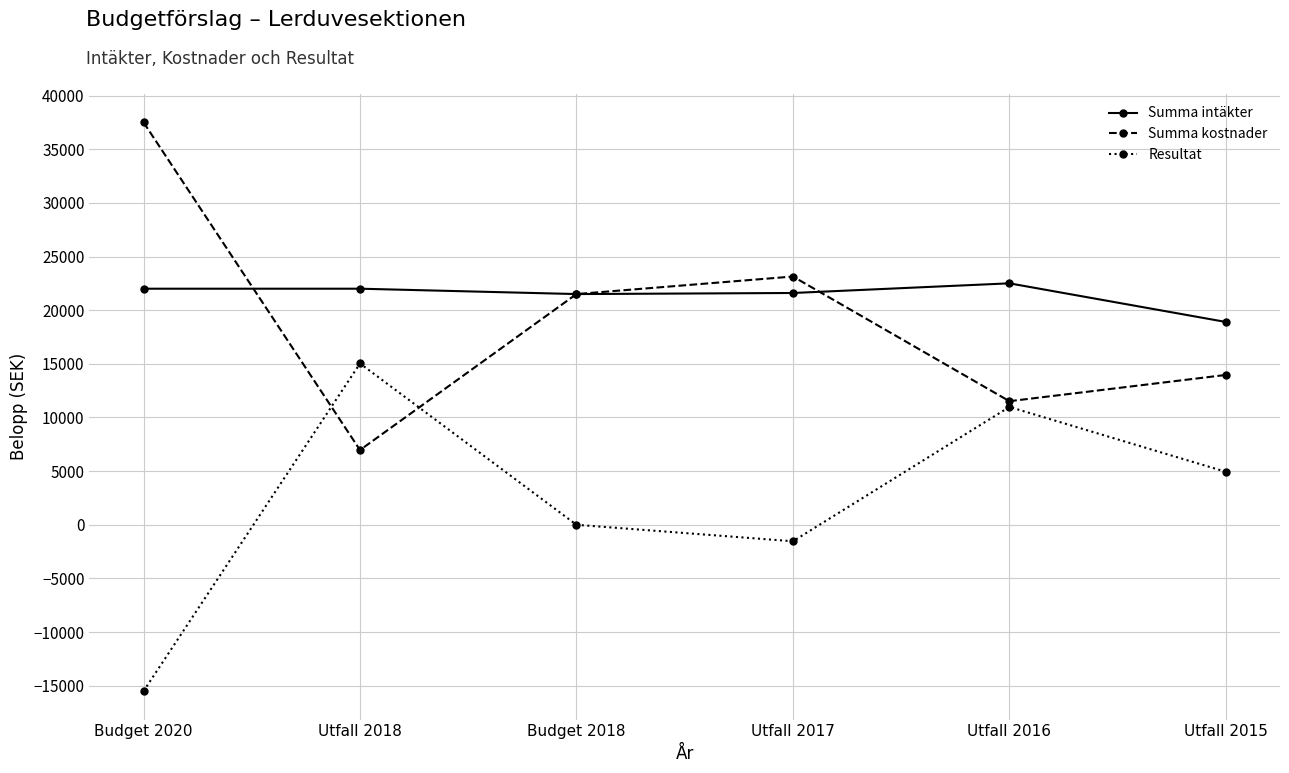

True or false: Summa kostnader has a value of 11517.5 at Utfall 2016.

True